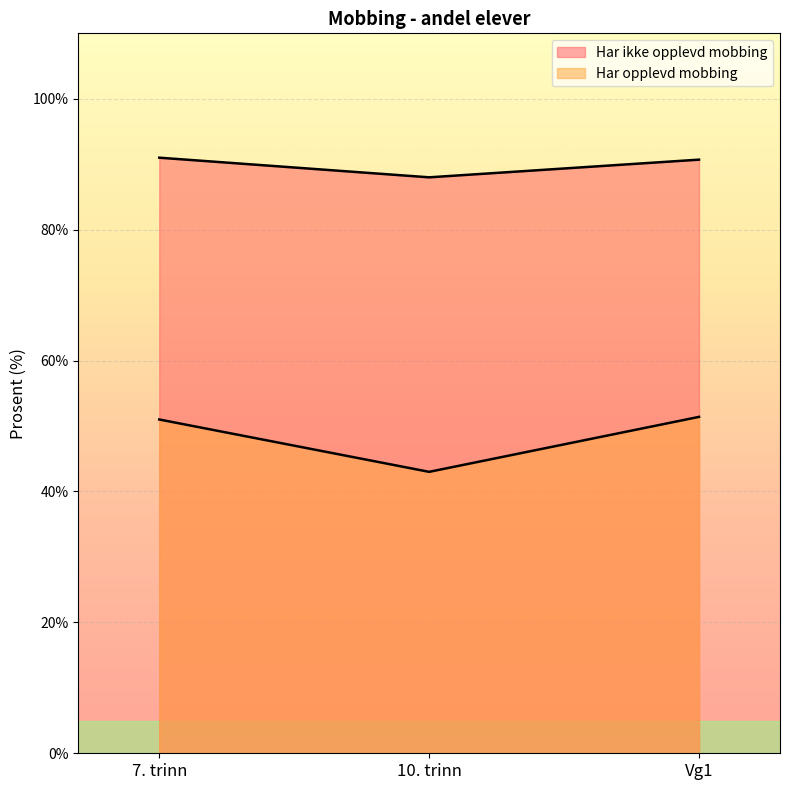

What is the spread (max minus min) of values at 10. trinn?

45.0